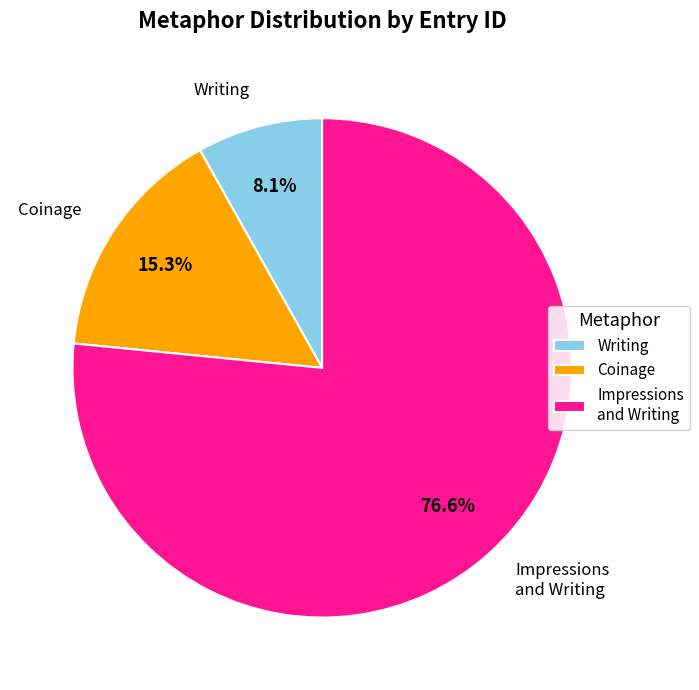

Rank the categories by value from lowest to highest.

Writing, Coinage, Impressions and Writing